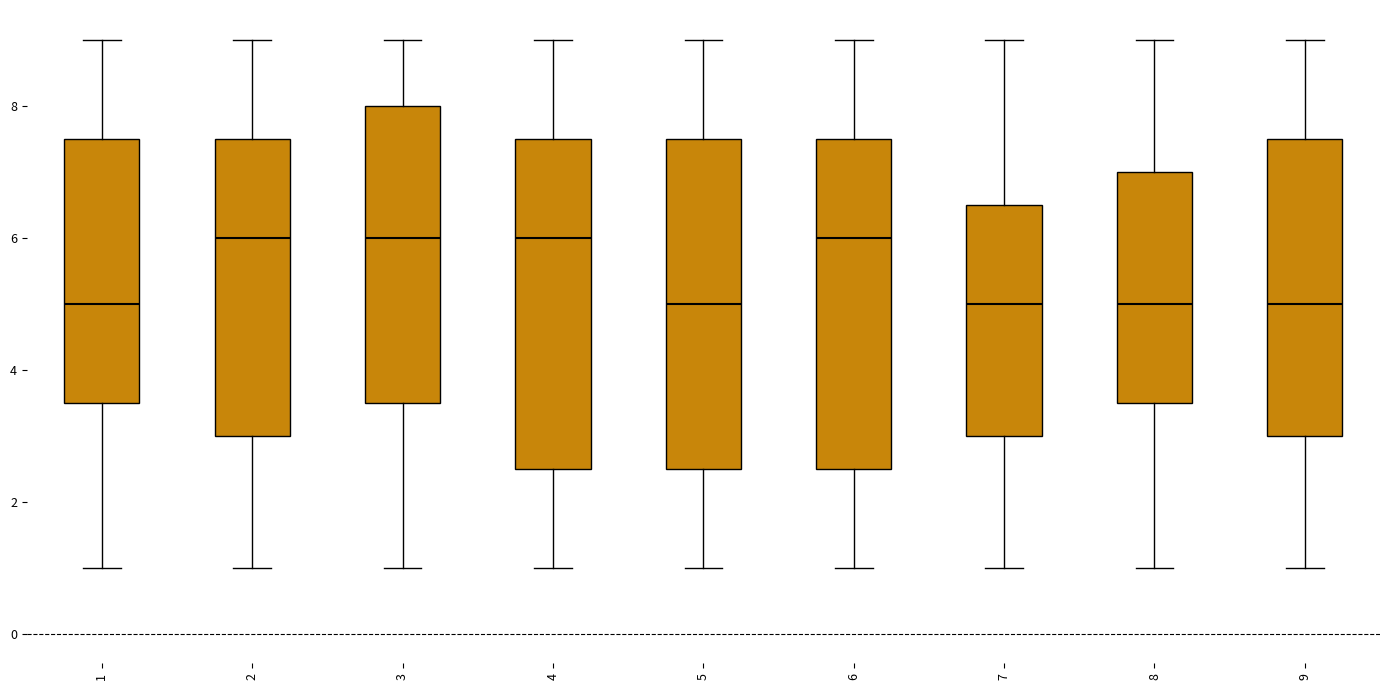

Where is the lower edge of the box at x = 2 on the y-axis? The values are not printed on the chart, so give them approximately, as read against the axis.

3.0